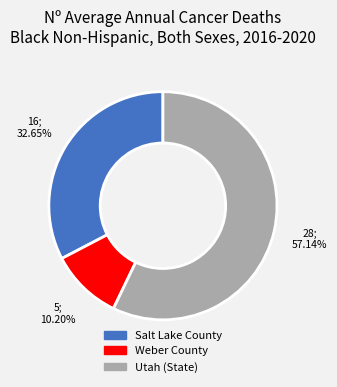

Which has a higher value, Utah (State) or Salt Lake County?

Utah (State)